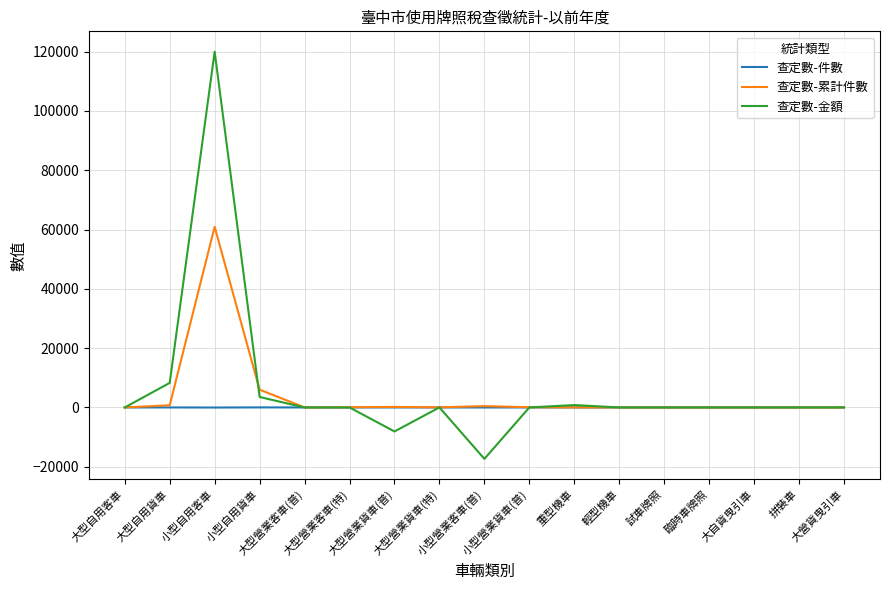

How many lines are shown in the chart?

3